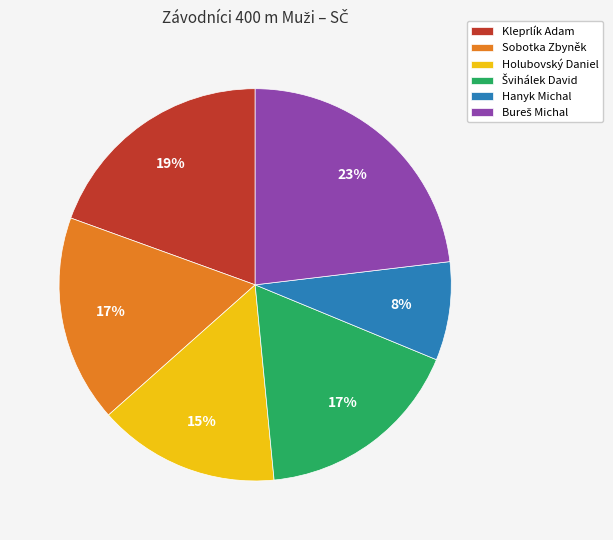

To the nearest percent, what is the difference between the largest and smallest slice percentages?

15%